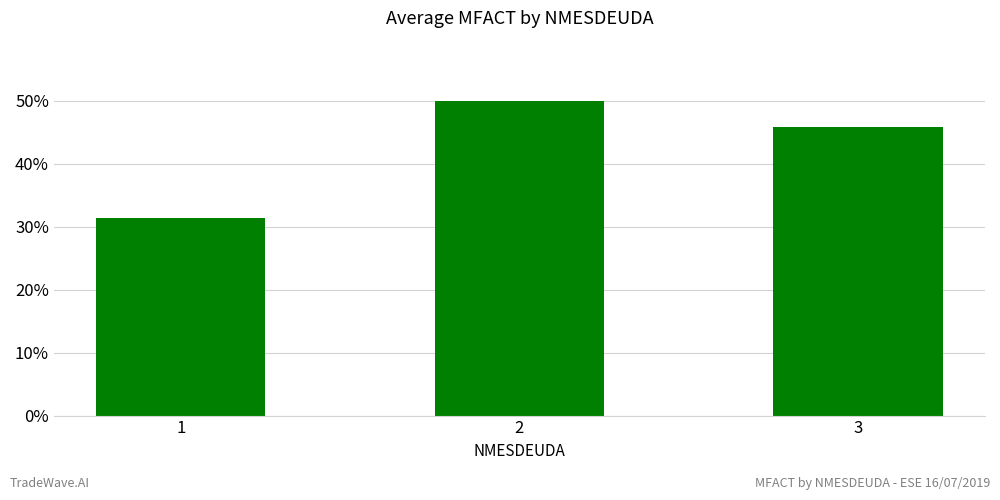

How many data points are above 45?

2